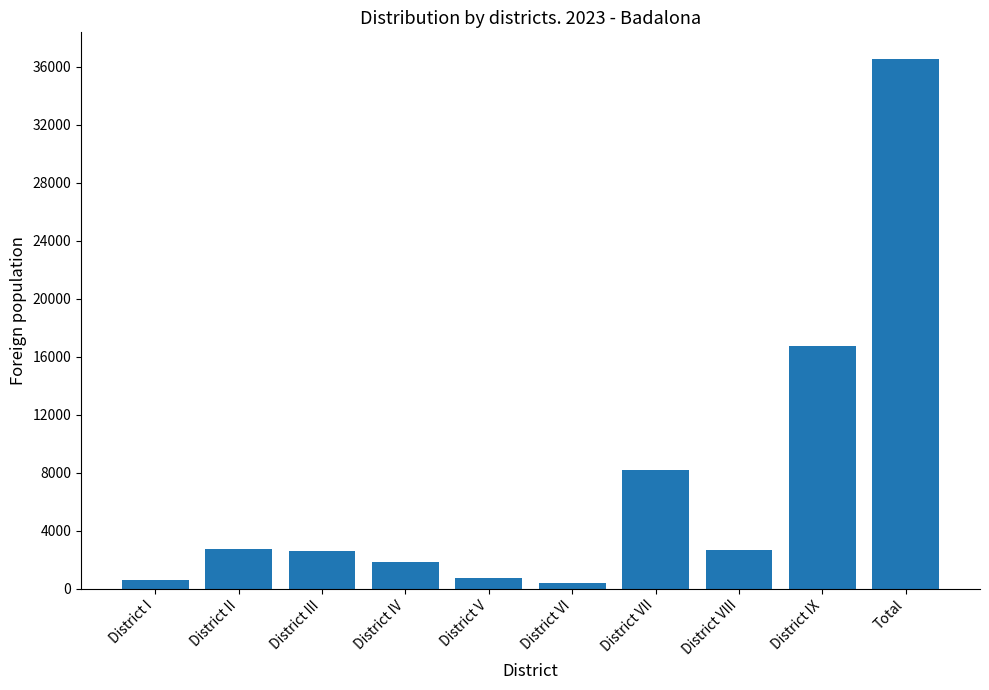

Is it true that the value at District IX is 22411?

False